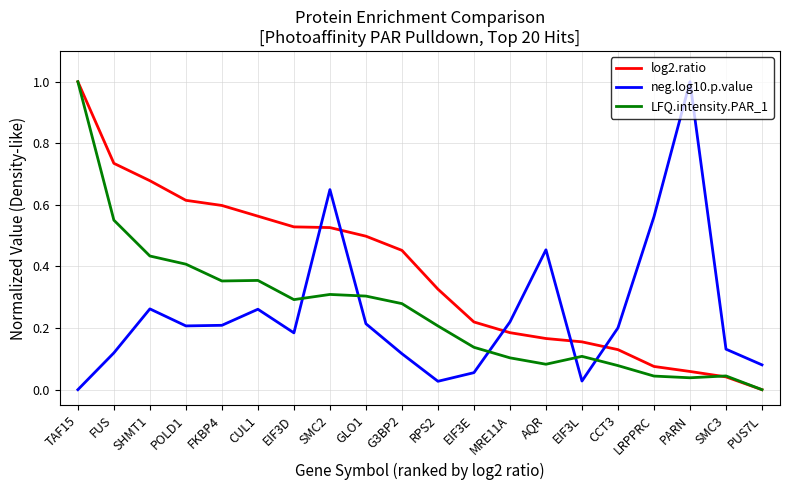

What is the difference between the log2.ratio values at LRPPRC and TAF15?

0.9